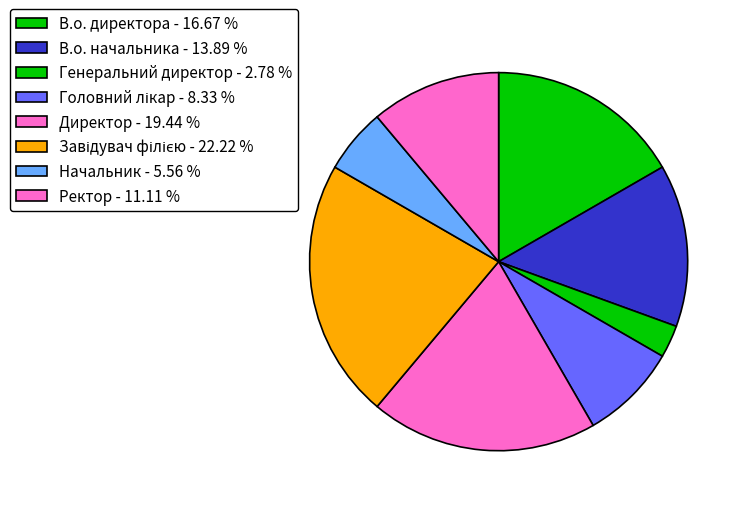

How many segments does this pie chart have?

8